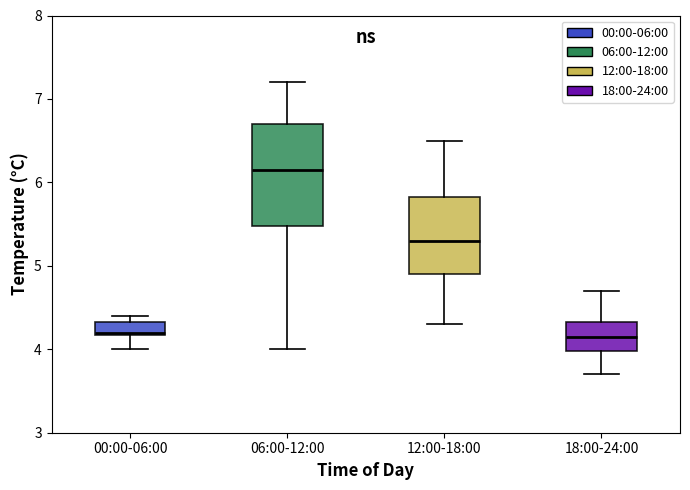

Reading left to right, transcribe this box plot: for each box, give where its median line is, the range the box spans, and where its two whiskers end, as read against the y-axis. The values are not printed on the chart, so give them approximately, as read against the axis.

00:00-06:00: median 4.2, box 4.2 to 4.3, whiskers 4.0 to 4.4
06:00-12:00: median 6.2, box 5.5 to 6.7, whiskers 4.0 to 7.2
12:00-18:00: median 5.3, box 4.9 to 5.8, whiskers 4.3 to 6.5
18:00-24:00: median 4.2, box 4.0 to 4.3, whiskers 3.7 to 4.7